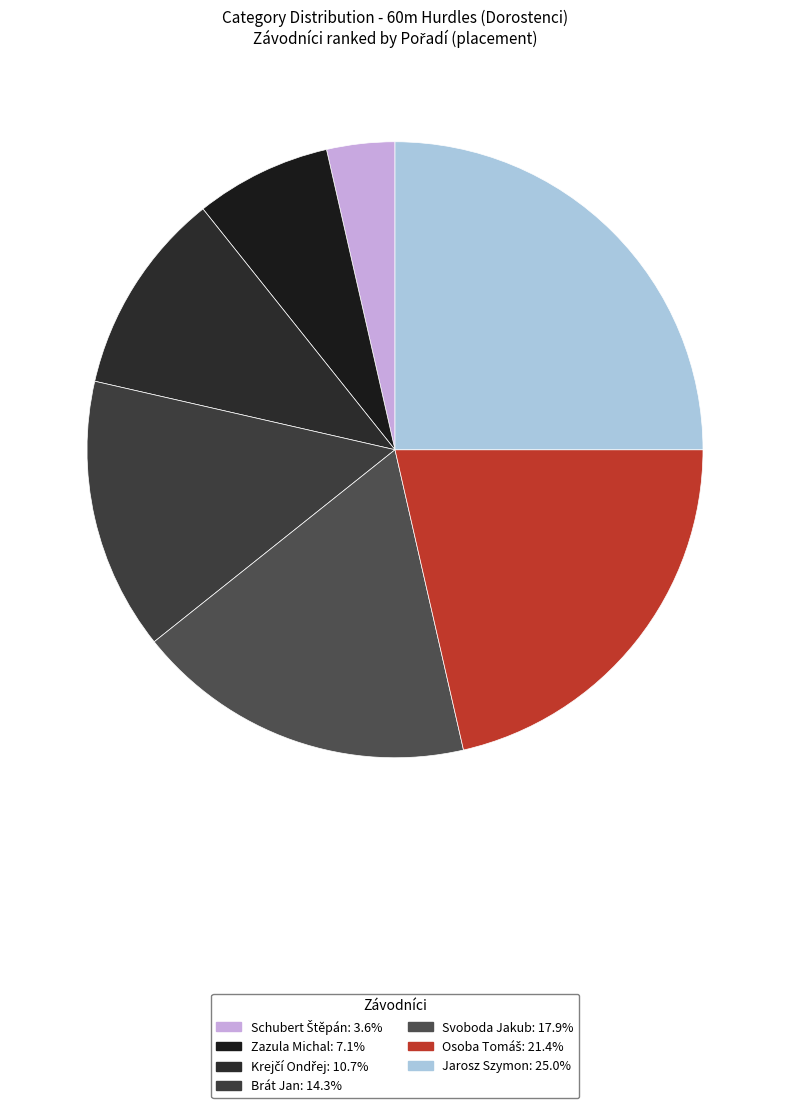

Is it true that Zazula Michal is 7% of the pie?

True